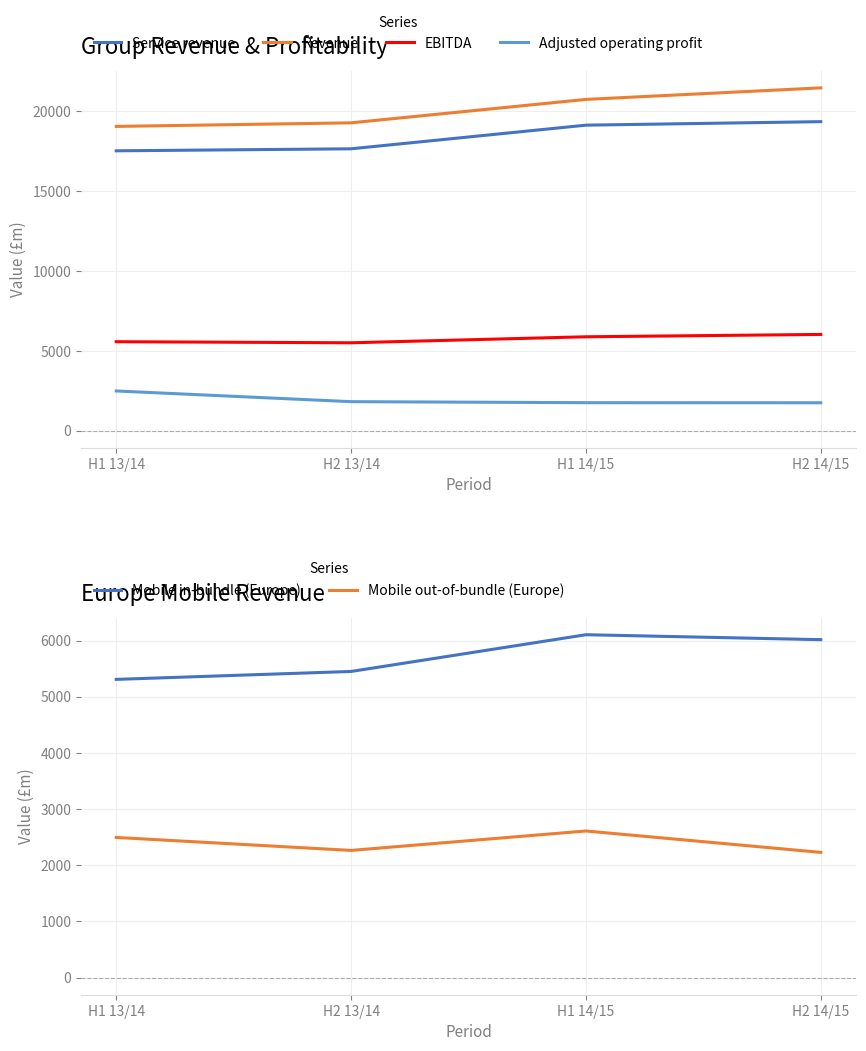

Reading left to right, list all the values displayed in this chart.

Service revenue: H1 13/14=17532	H2 13/14=17658	H1 14/15=19139	H2 14/15=19358
Revenue: H1 13/14=19061	H2 13/14=19285	H1 14/15=20752	H2 14/15=21475
EBITDA: H1 13/14=5576	H2 13/14=5508	H1 14/15=5884	H2 14/15=6031
Adjusted operating profit: H1 13/14=2490	H2 13/14=1820	H1 14/15=1756	H2 14/15=1751
Mobile in-bundle (Europe): H1 13/14=5309	H2 13/14=5450	H1 14/15=6104	H2 14/15=6016
Mobile out-of-bundle (Europe): H1 13/14=2495	H2 13/14=2264	H1 14/15=2610	H2 14/15=2229